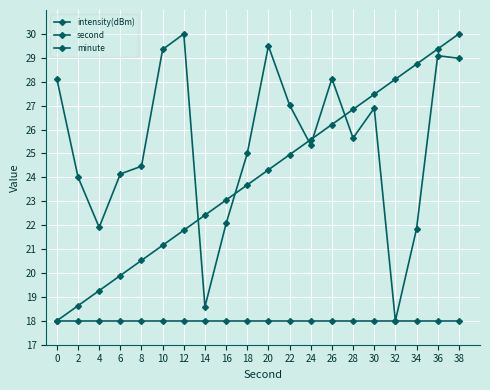

How many data points in second are less than 24?

10